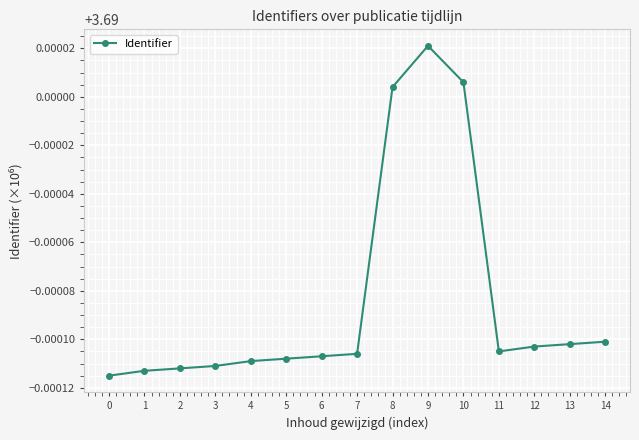

True or false: there are more than 0 points higher than both neighbors.

True